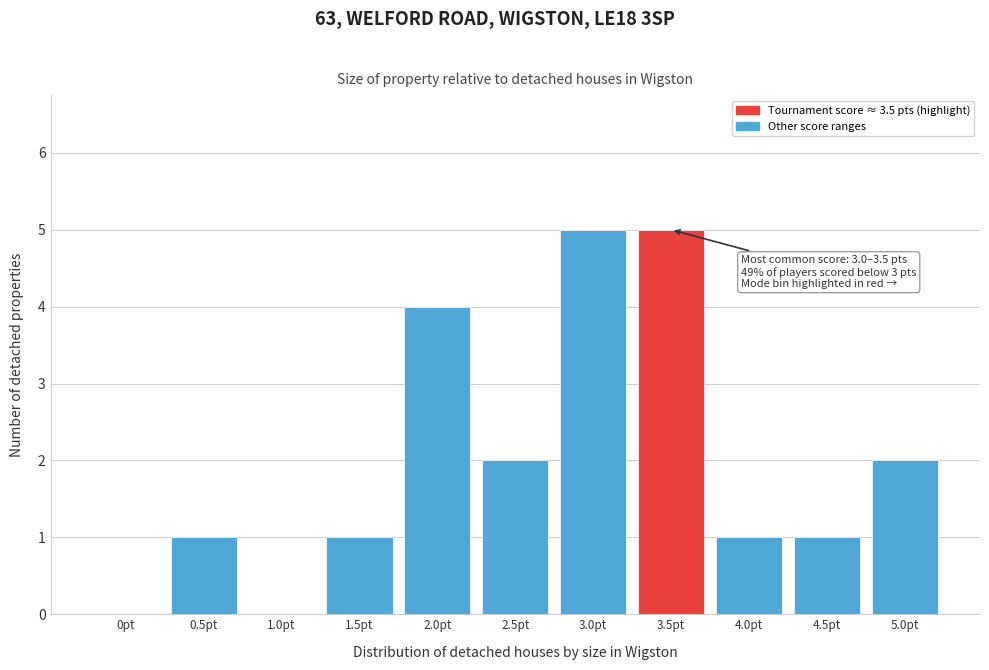

Reading left to right, transcribe all the data shown in this chart.

0pt=0	0.5pt=1	1.0pt=0	1.5pt=1	2.0pt=4	2.5pt=2	3.0pt=5	3.5pt=5	4.0pt=1	4.5pt=1	5.0pt=2